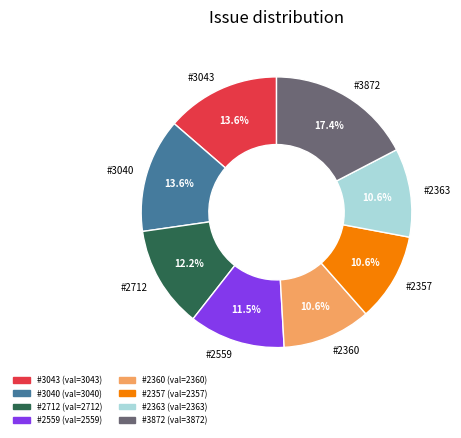

The #3872 slice represents 4% of the pie. True or false?

False